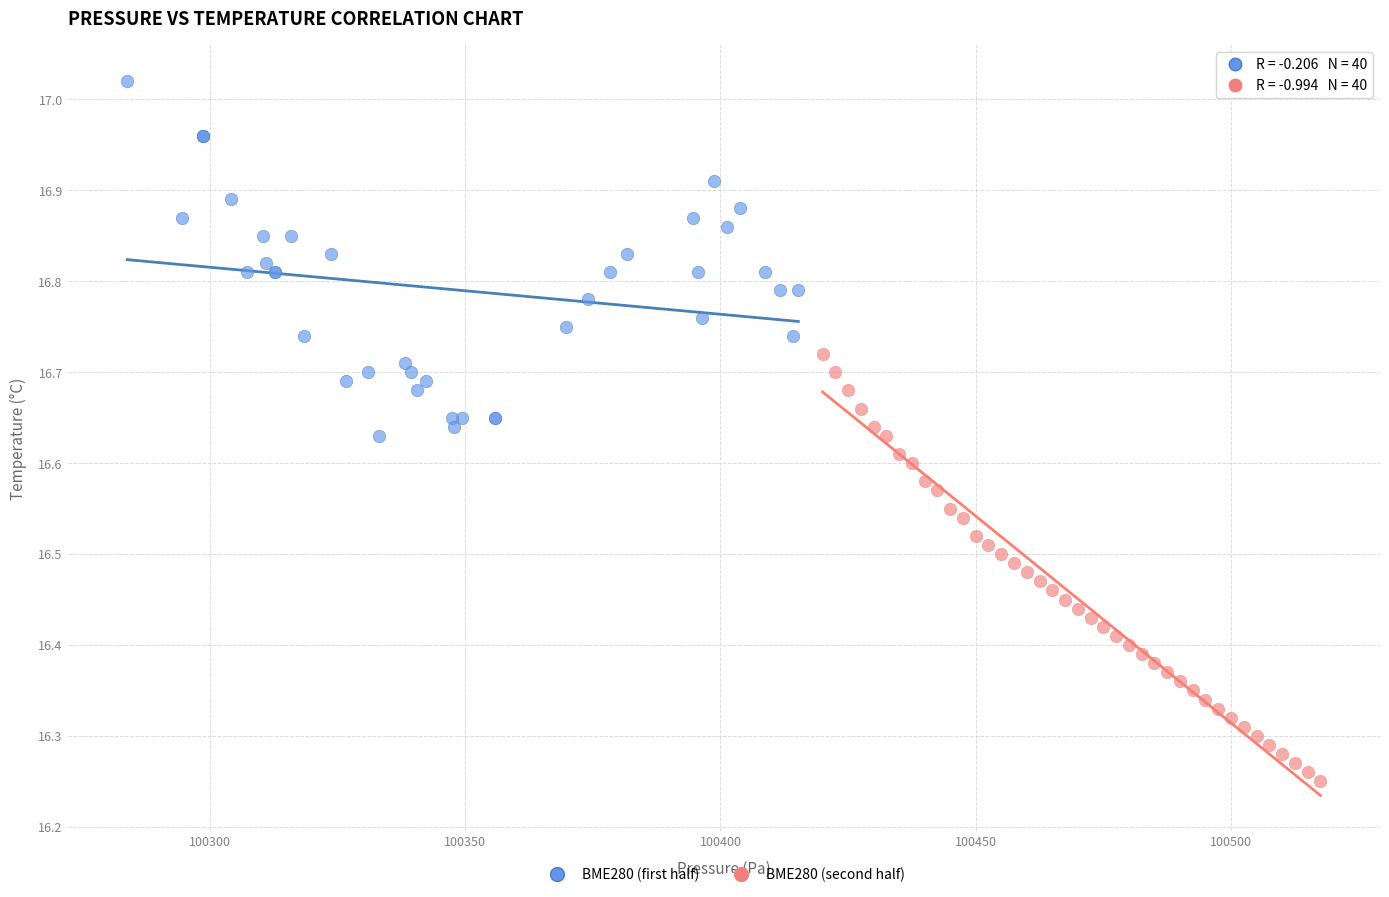

What are all the series names shown in the legend?

BME280 (first half), BME280 (second half)